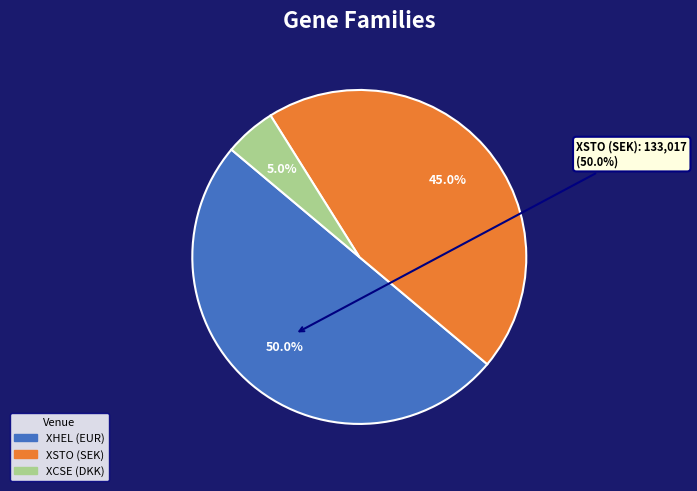

To the nearest percent, what portion does XSTO (SEK) represent?

45%